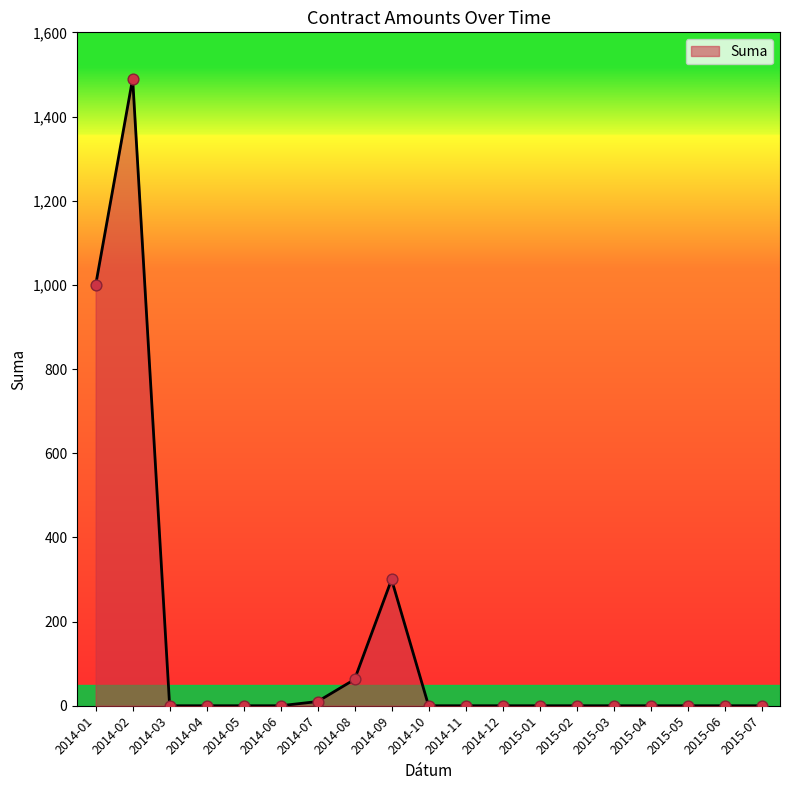

Between 2014-09 and 2015-07, which is larger?

2014-09